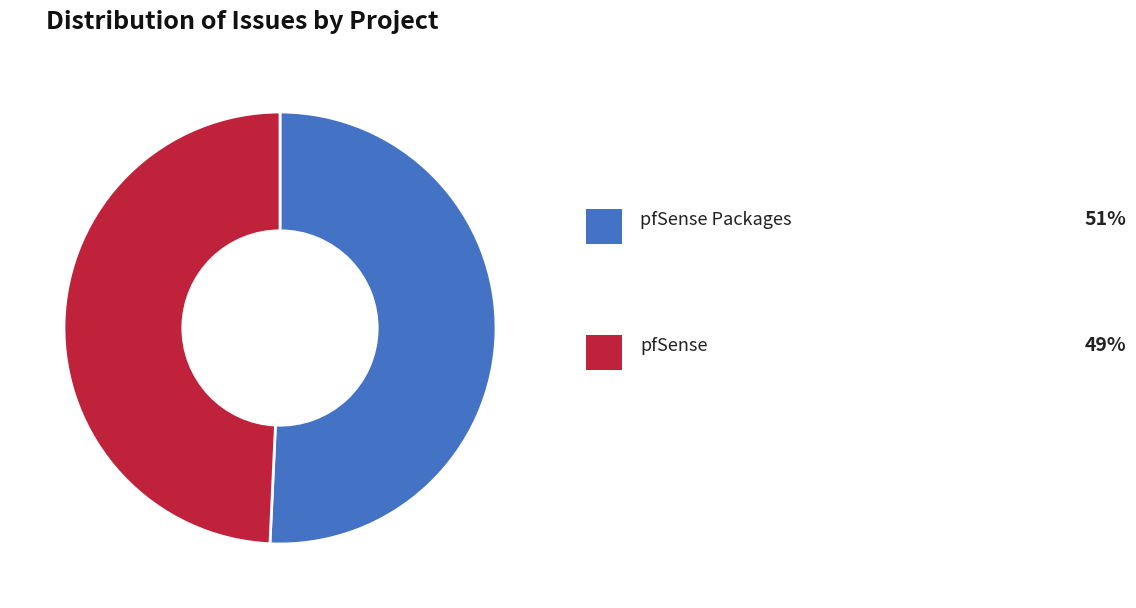

Is there a majority slice in this chart?

Yes